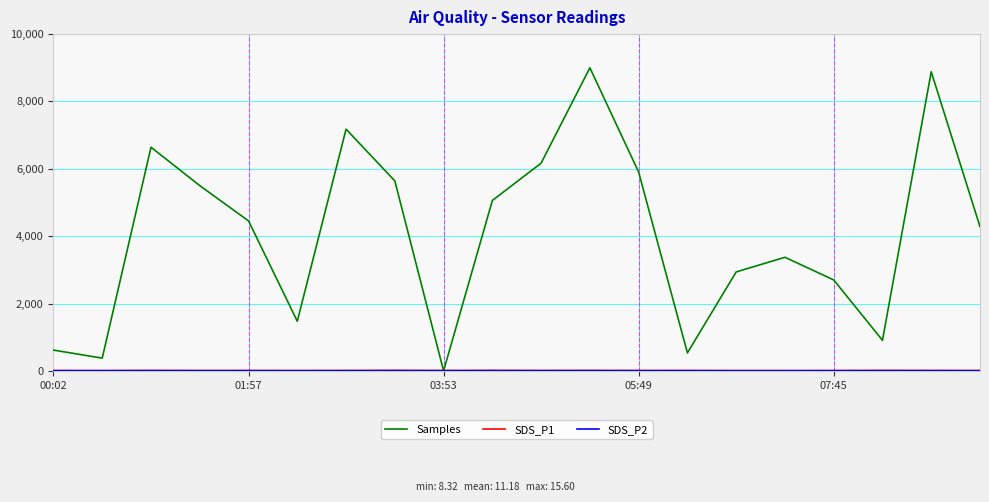

What is the difference between the maximum and minimum values in the Samples series?

9000.0